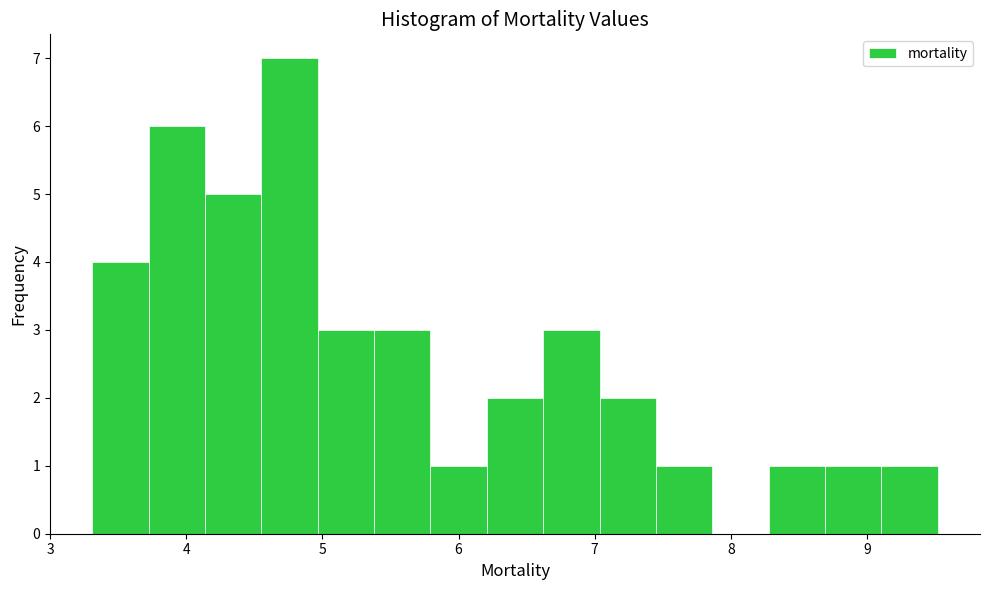

Reading left to right, transcribe this chart: for each bar, give the range it covers on the x-axis and its height. Neither the bar edges nor the heights are printed on the chart, so give them approximately, as read against the axes.

3.3 to 3.7: 4
3.7 to 4.1: 6
4.1 to 4.6: 5
4.6 to 5.0: 7
5.0 to 5.4: 3
5.4 to 5.8: 3
5.8 to 6.2: 1
6.2 to 6.6: 2
6.6 to 7.0: 3
7.0 to 7.5: 2
7.5 to 7.9: 1
7.9 to 8.3: 0
8.3 to 8.7: 1
8.7 to 9.1: 1
9.1 to 9.5: 1